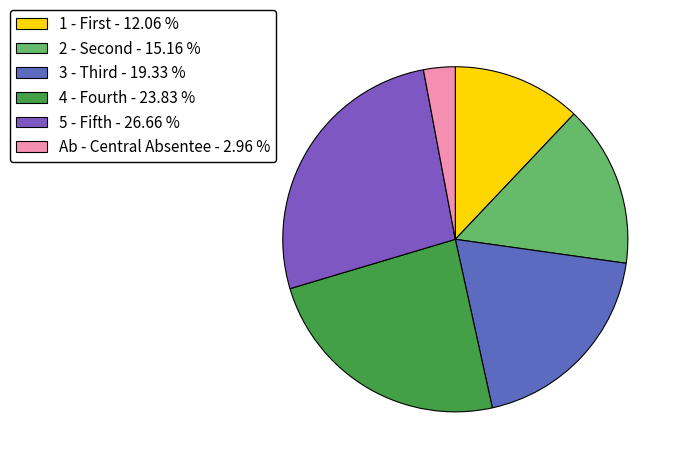

Rank the categories by value from lowest to highest.

Ab - Central Absentee, 1 - First, 2 - Second, 3 - Third, 4 - Fourth, 5 - Fifth